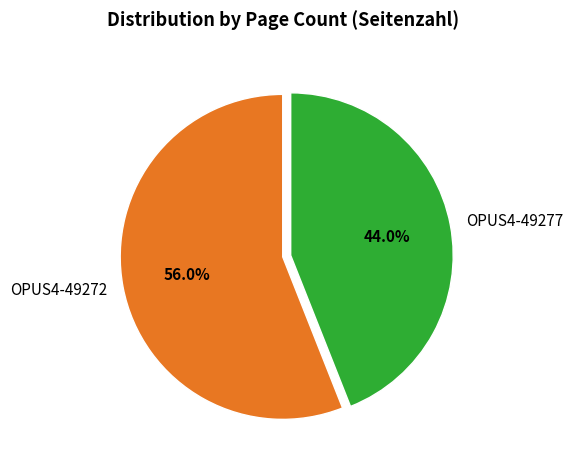

How many segments does this pie chart have?

2